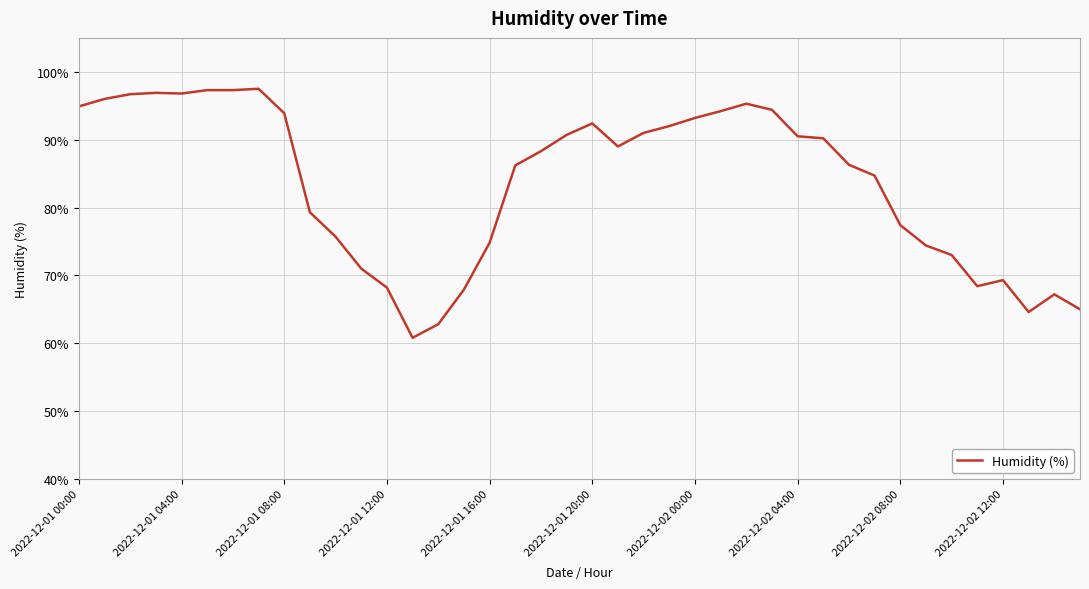

What is the difference between the maximum and minimum values?

36.7